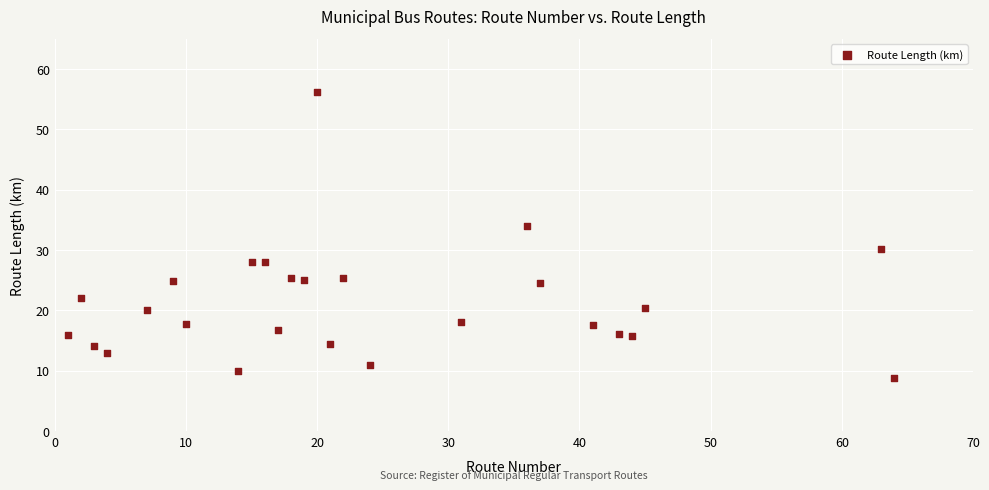

What is the range of X values (max minus min)?

63.0